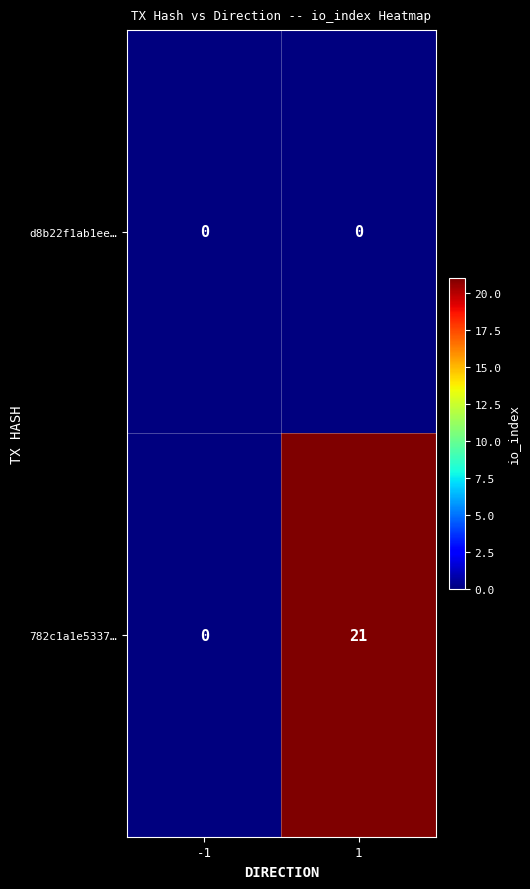

What is the difference between the maximum and minimum values in the 782c1a1e5337… series?

21